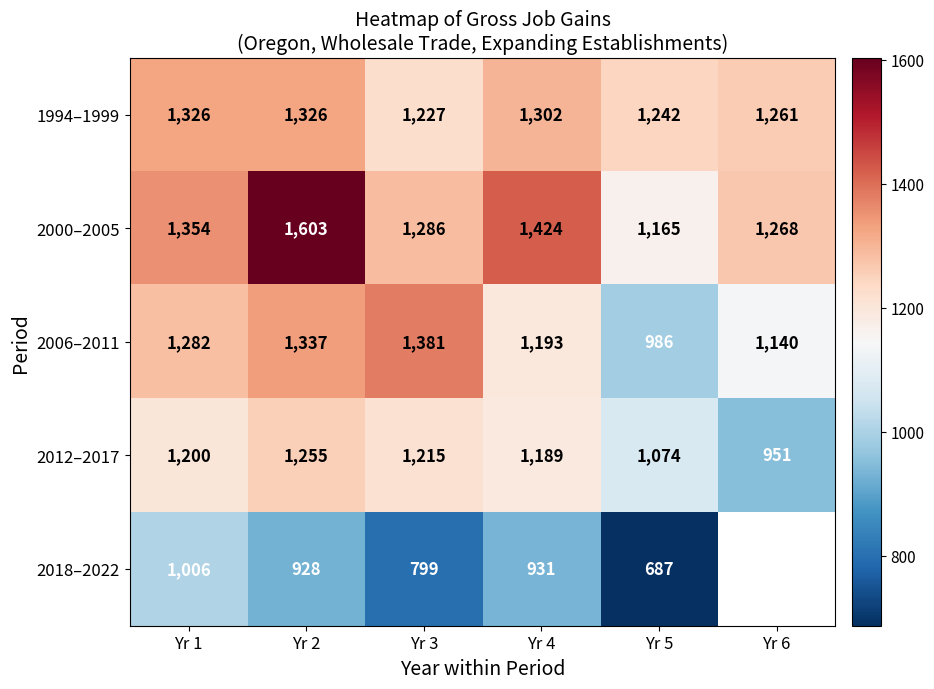

At which category is the sum across all series the highest?

Yr 2